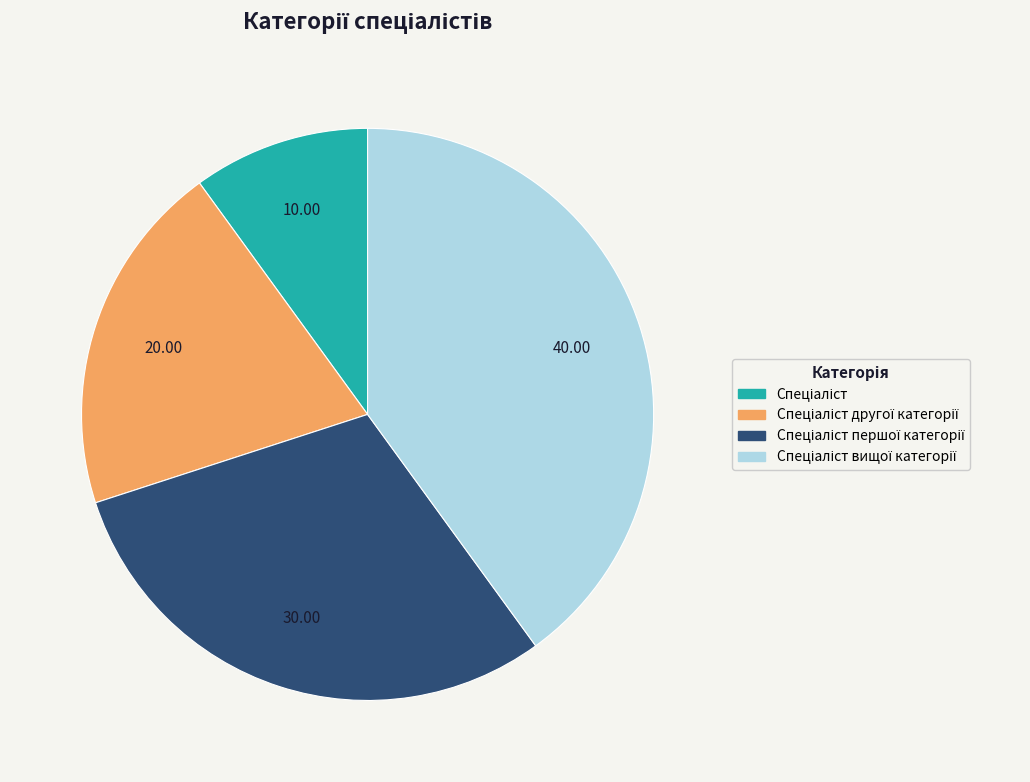

Is there any slice that represents more than half of the pie?

No